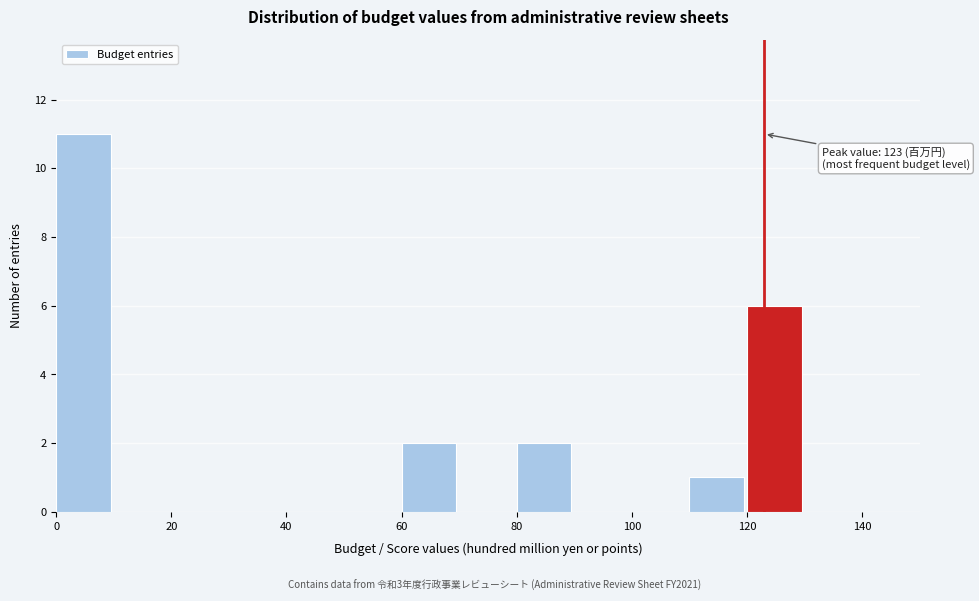

Which range on the x-axis has the tallest bar?

0 to 10